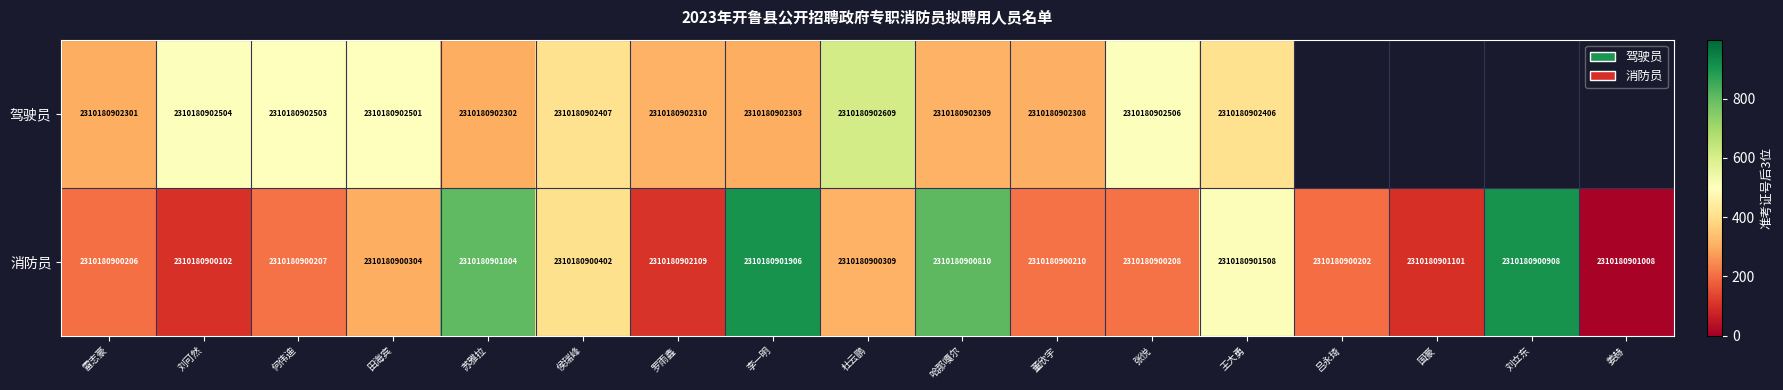

Is the value of 驾驶员 at 雷志豪 greater than the value of 消防员 at 杜云鹏?

Yes